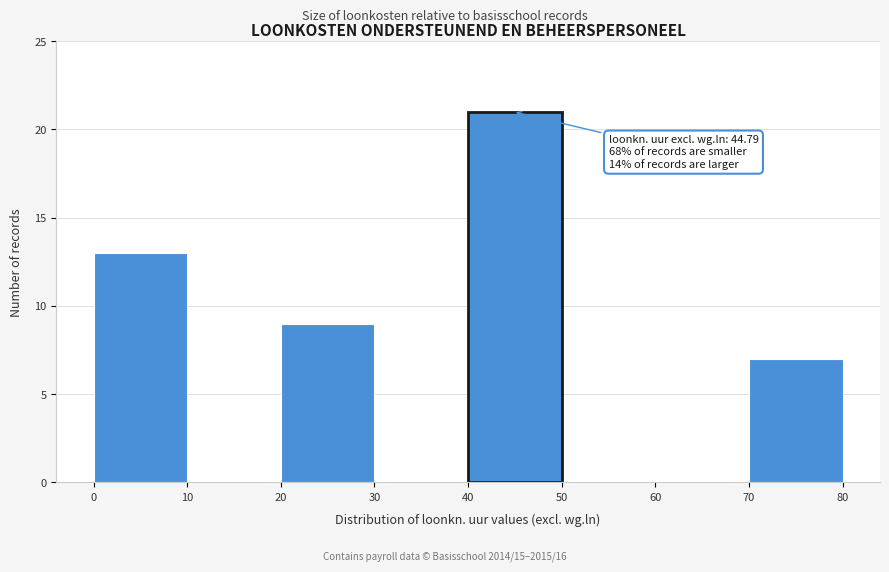

Which range on the x-axis has the tallest bar?

40 to 50